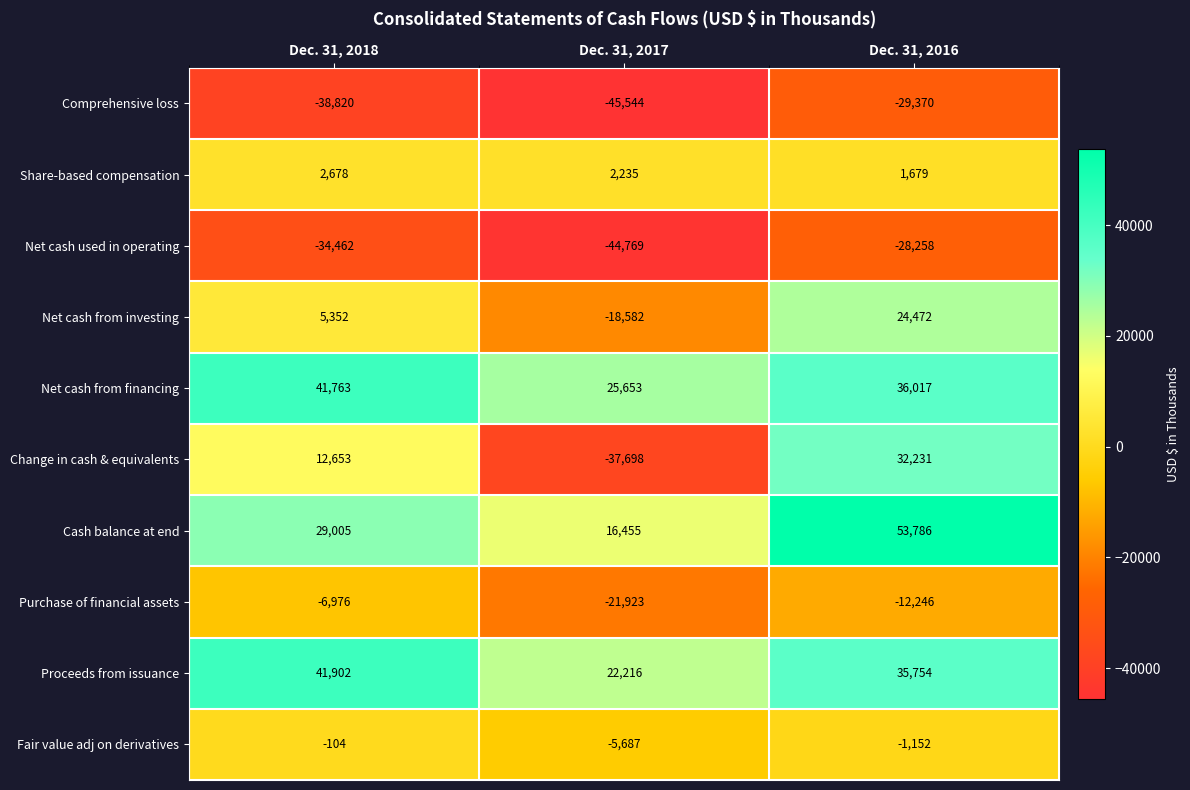

What is the difference between the maximum and minimum values in the Fair value adj on derivatives series?

5583